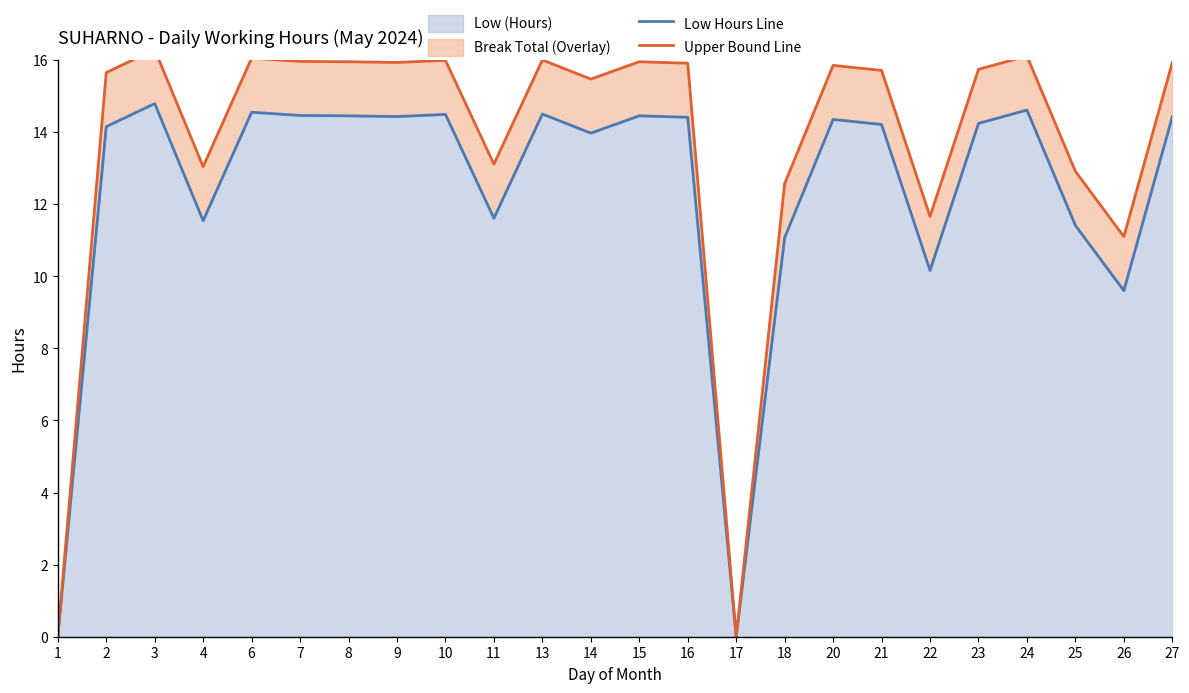

What is the value of the Upper Bound Line point at the 13th from the left?

15.9